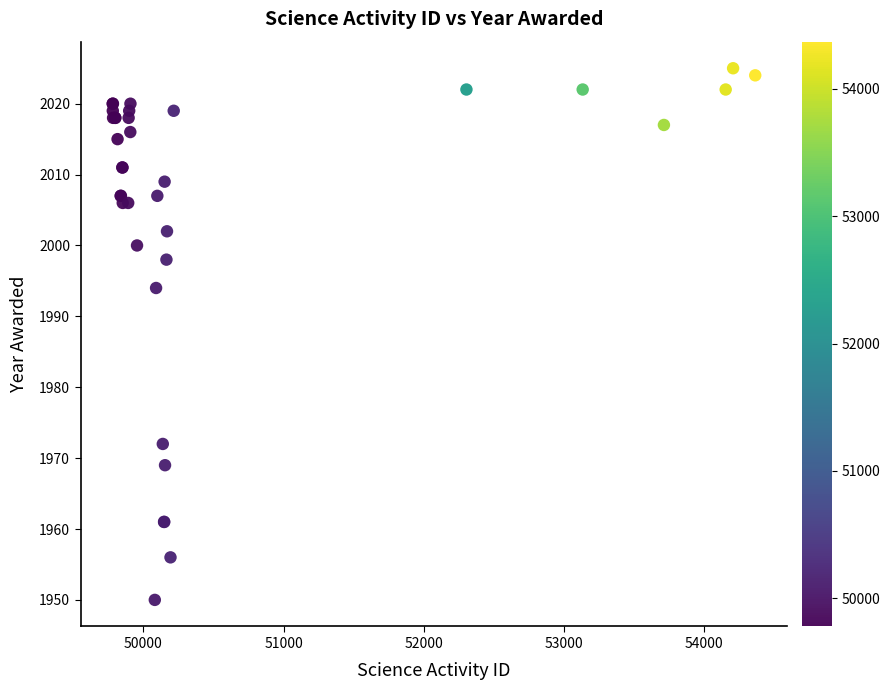

What Y value in the scatter plot is closest to 1987?

1994